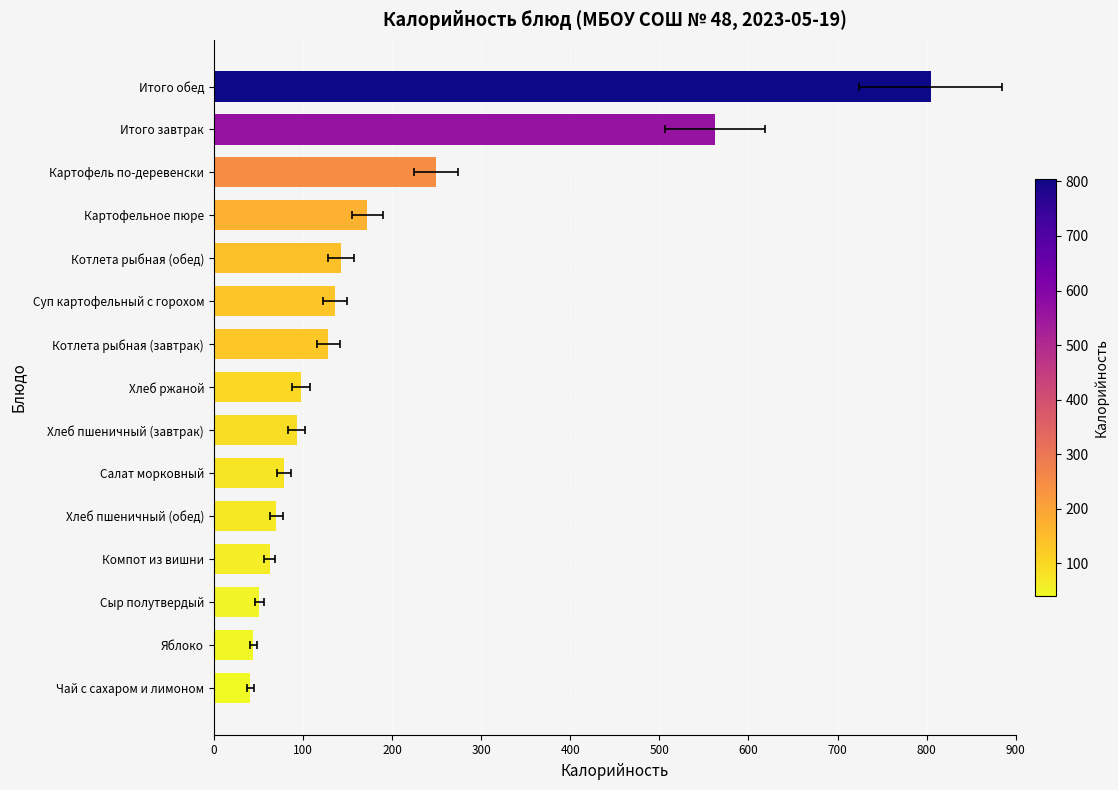

What position from the right is Котлета рыбная (обед)?

5